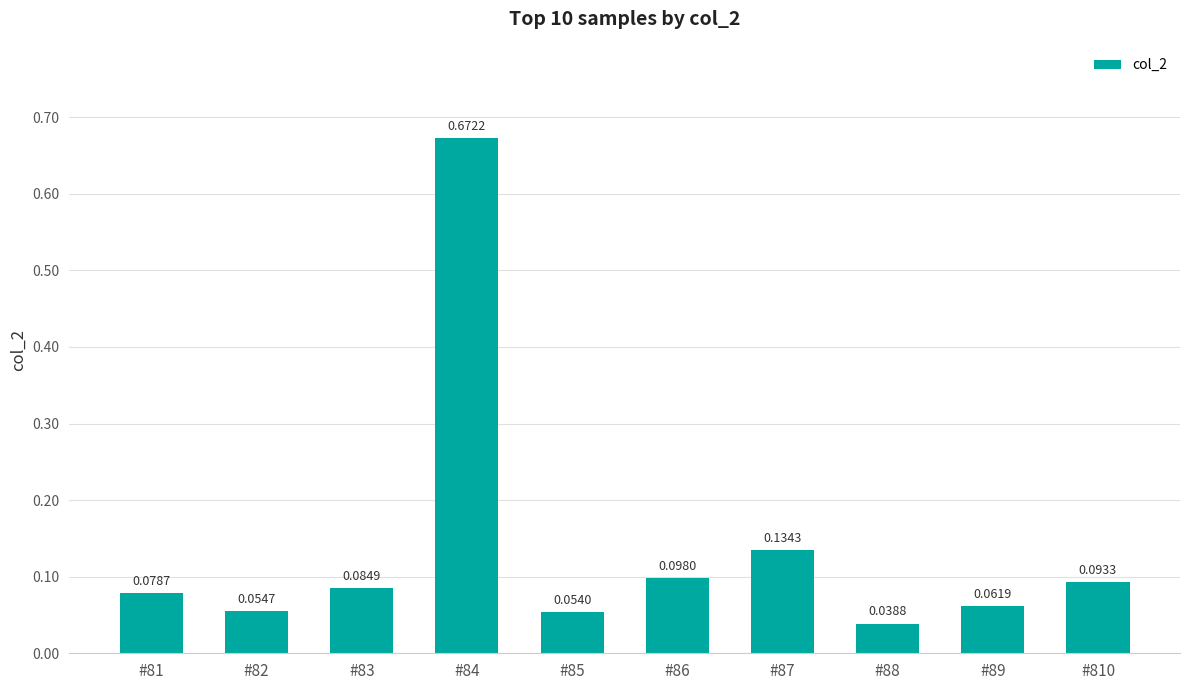

The chart shows a value of 0.0 at #89. True or false?

False